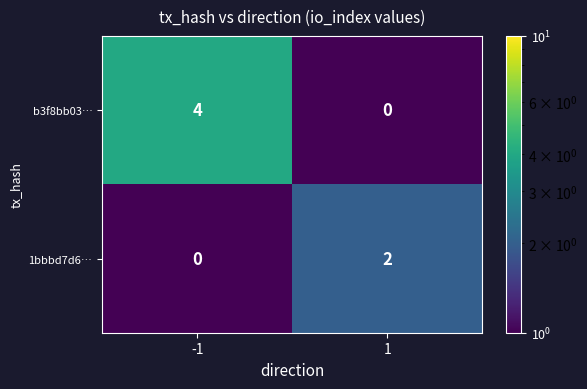

List the series in order of their overall mean, highest first.

b3f8bb03…, 1bbbd7d6…